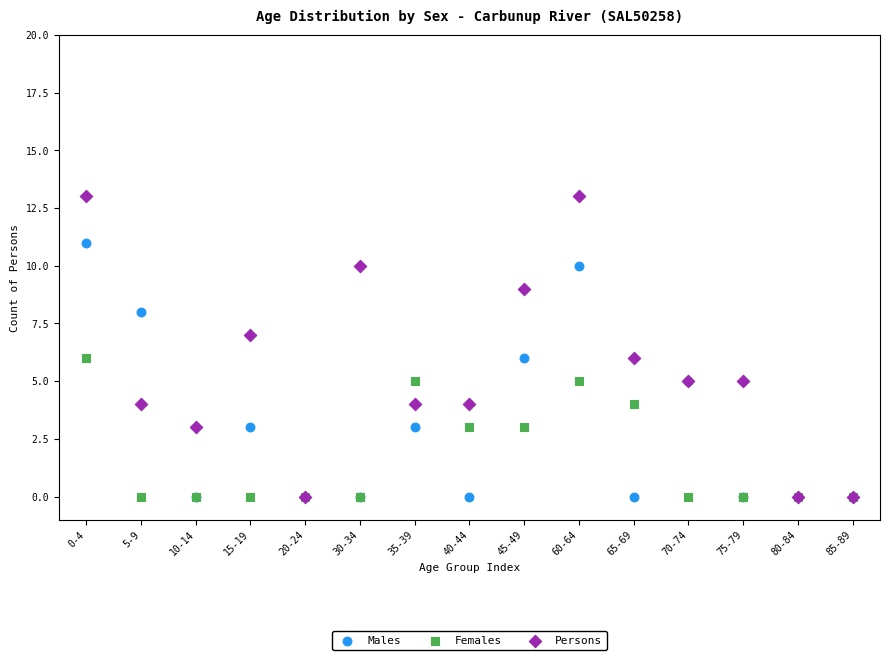

Which series has the widest spread of Y values?

Persons